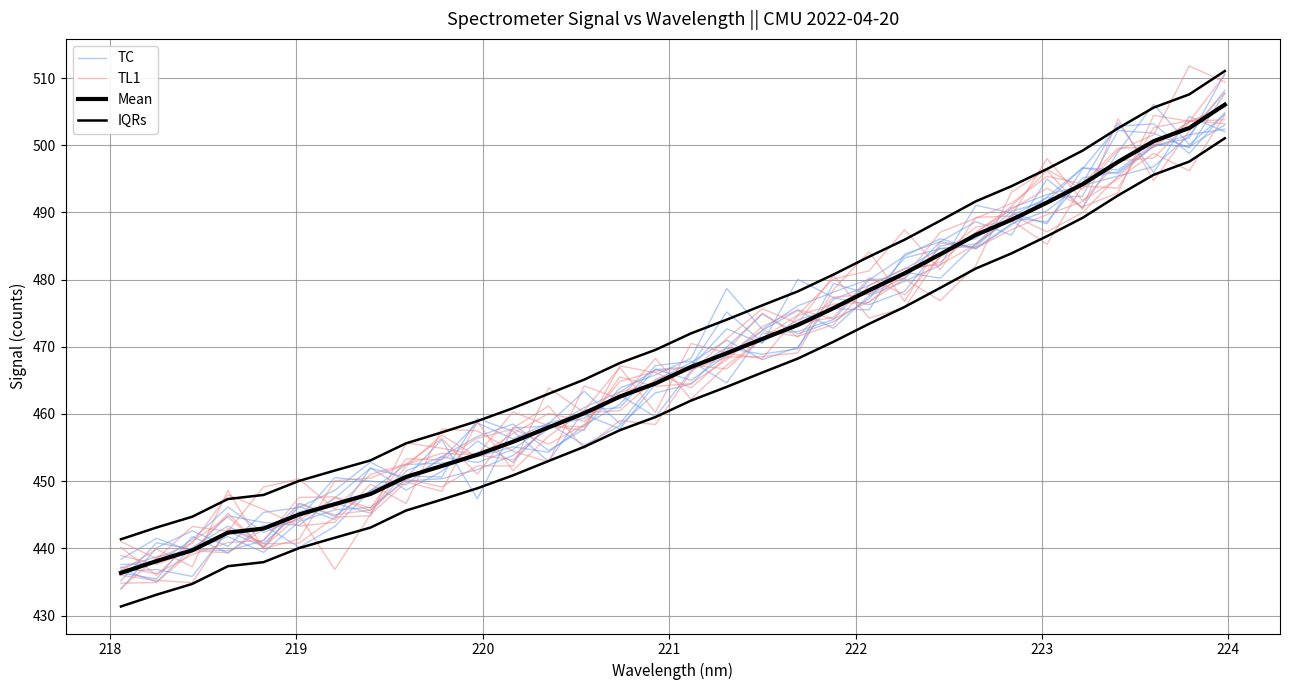

True or false: TC has a value of 92.2 at 218.

False